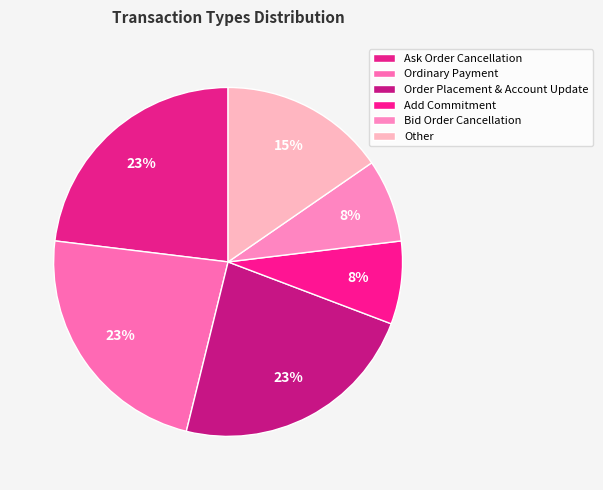

How many slices are in this pie chart?

6